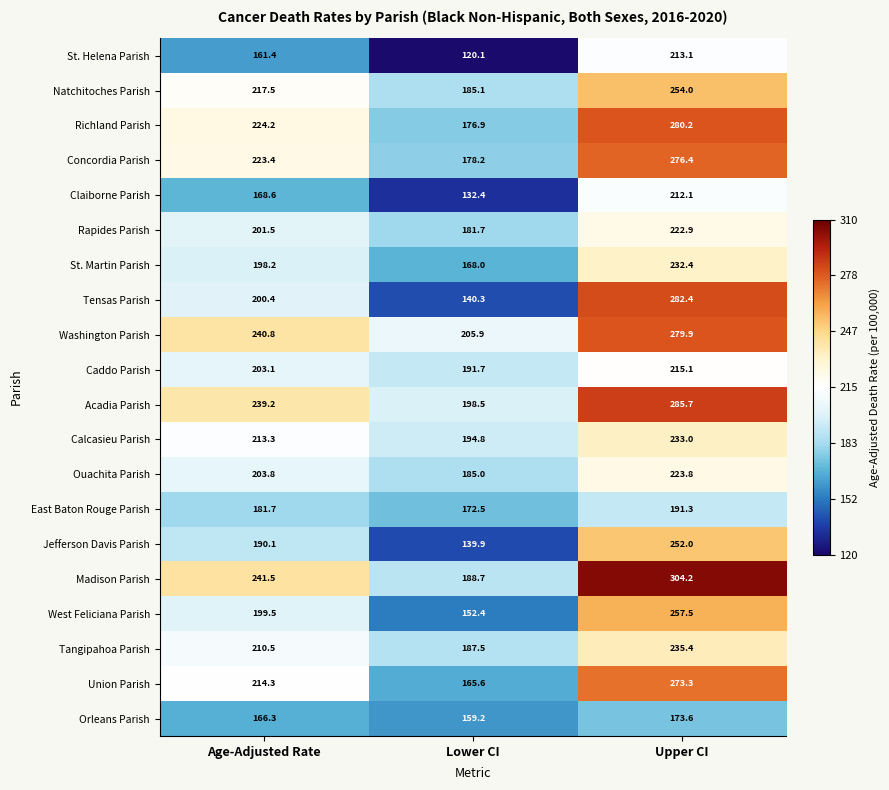

The value of Washington Parish at Age-Adjusted Rate is 240.8. True or false?

True